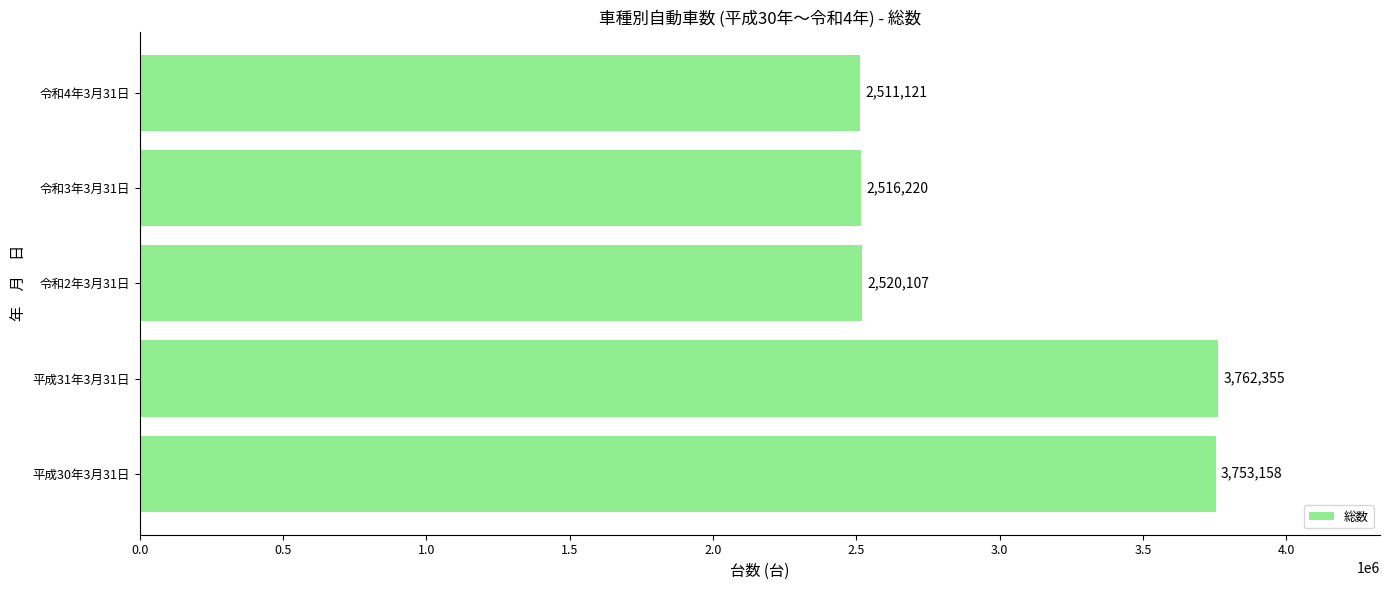

What is the change in value from 平成31年3月31日 to 令和3年3月31日?

-1246135